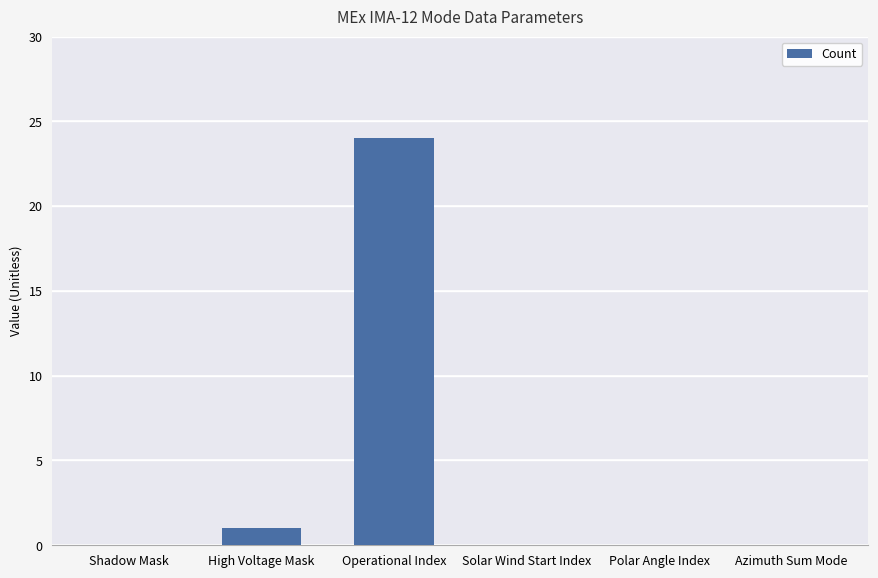

Which has a higher value, High Voltage Mask or Polar Angle Index?

High Voltage Mask